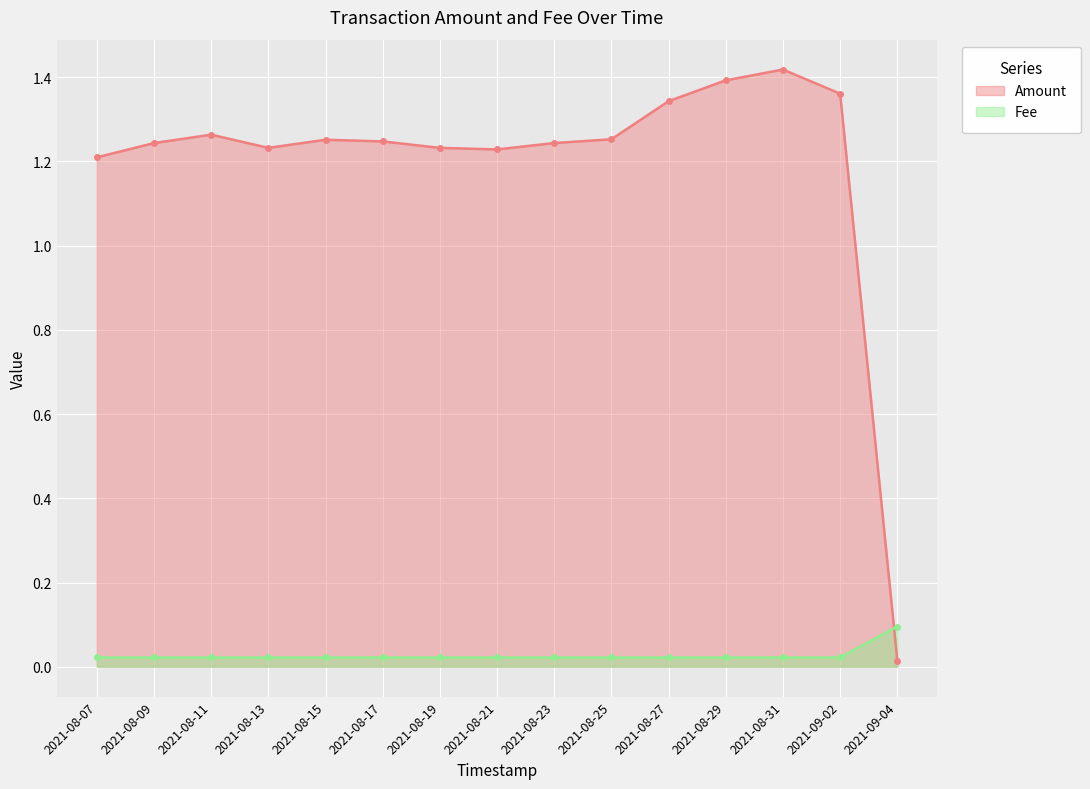

At which label does Fee reach its minimum?

2021-08-07